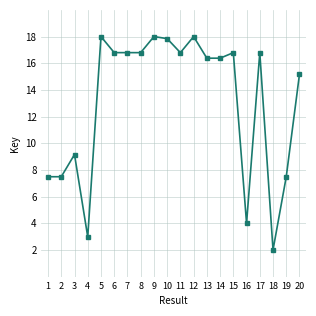

What is the minimum value shown in the chart?

2.0